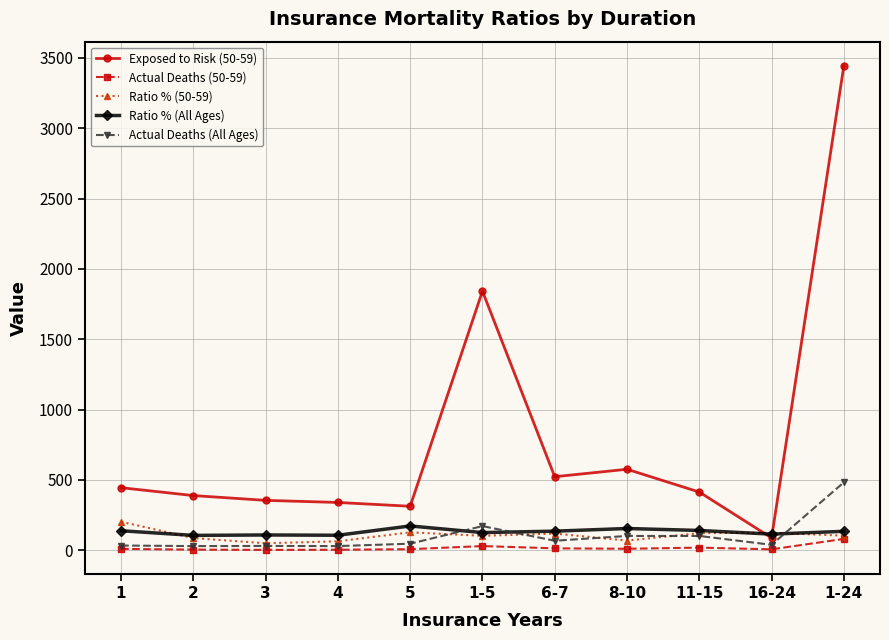

What are all the series names shown in the legend?

Exposed to Risk (50-59), Actual Deaths (50-59), Ratio % (50-59), Ratio % (All Ages), Actual Deaths (All Ages)